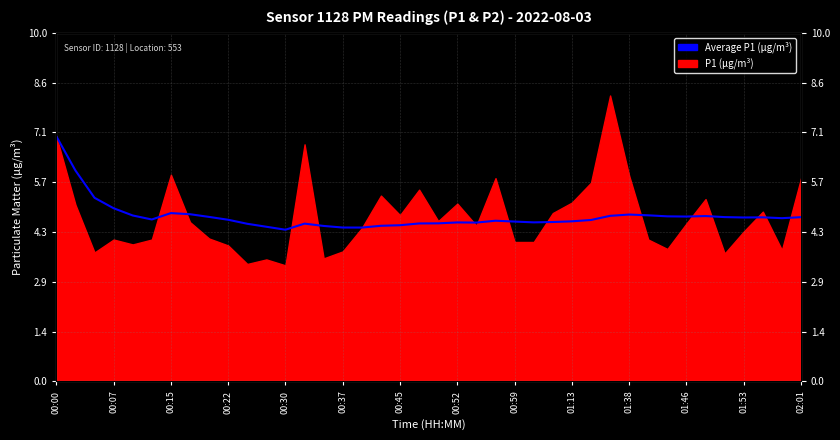

True or false: the data has more than 1 interior local peaks.

True